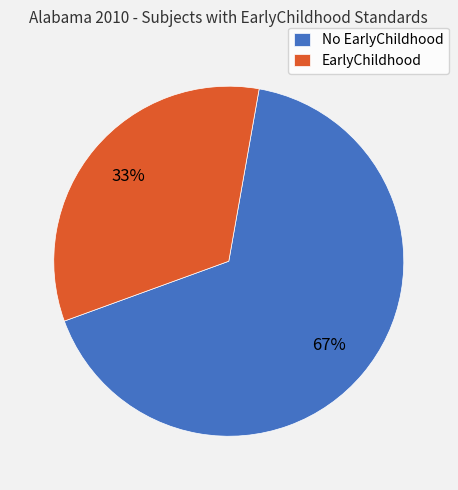

To the nearest percent, what is the average slice percentage?

50%